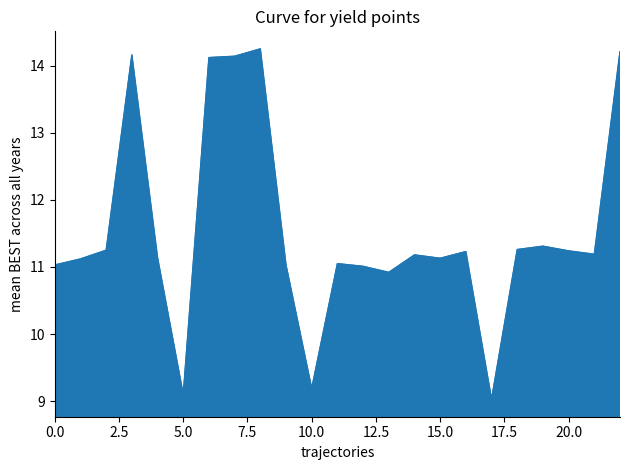

What is the smallest value displayed?

9.0